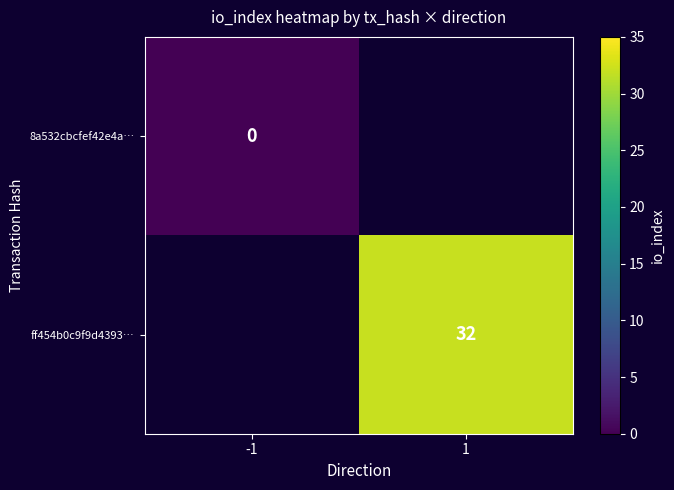

True or false: ff454b0c9f9d4393… has a value of 9 at 1.

False